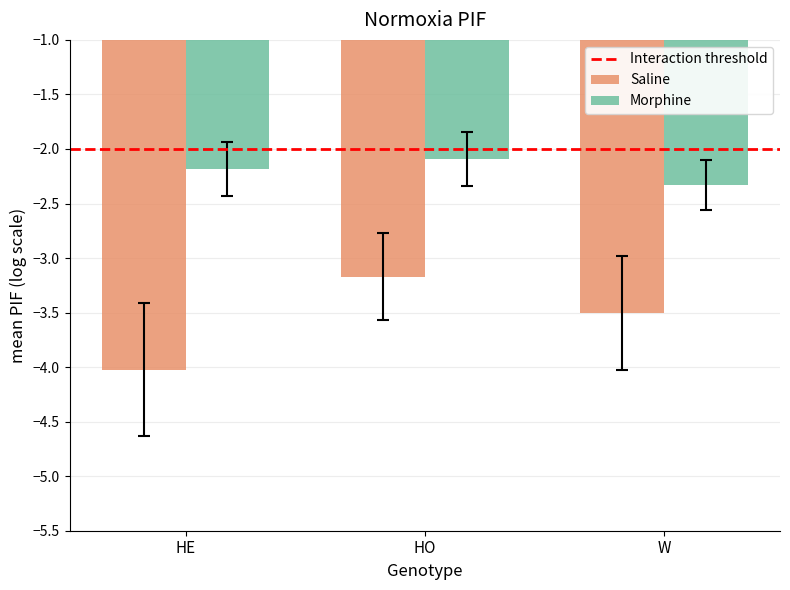

What is the average value of the Saline series?

-3.6